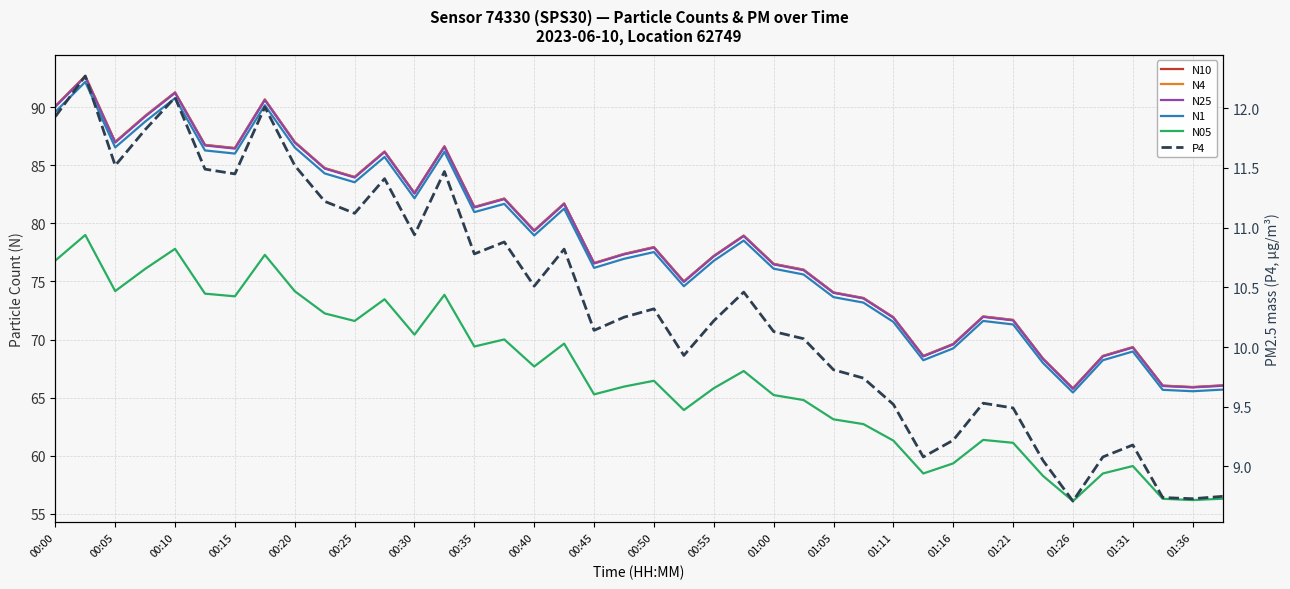

True or false: N05 and N1 intersect in this chart.

False